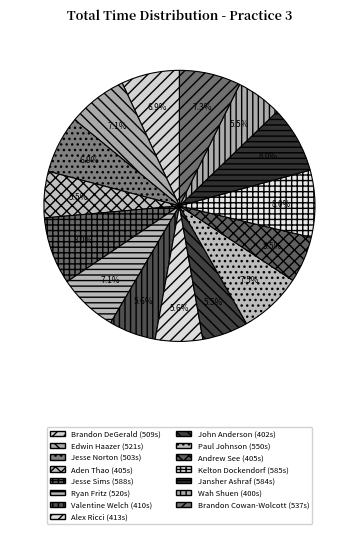

True or false: Jesse Sims accounts for 19% of the total.

False